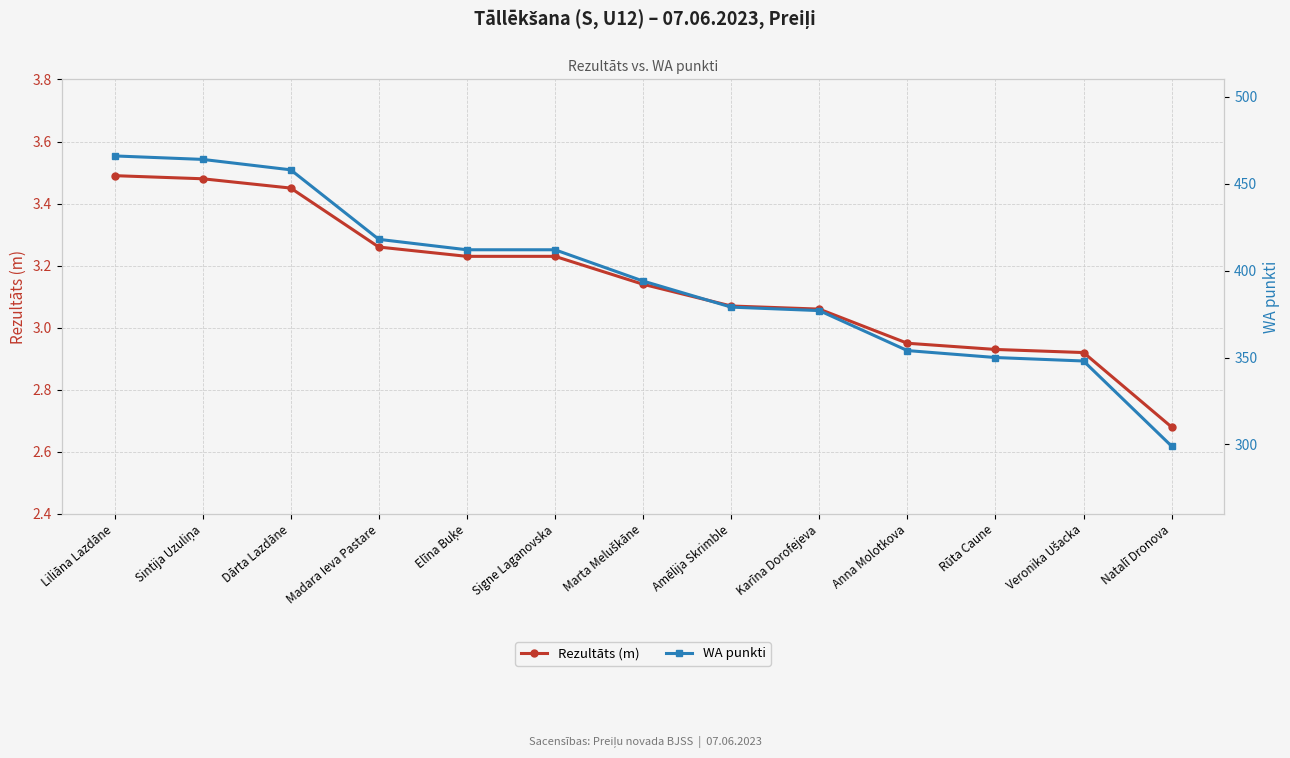

Rank the categories by Rezultāts (m) value from highest to lowest.

Liliāna Lazdāne, Sintija Uzuliņa, Dārta Lazdāne, Madara Ieva Pastare, Elīna Buķe, Signe Laganovska, Marta Meluškāne, Amēlija Skrimble, Karīna Dorofejeva, Anna Molotkova, Rūta Caune, Veronika Ušacka, Natalī Dronova